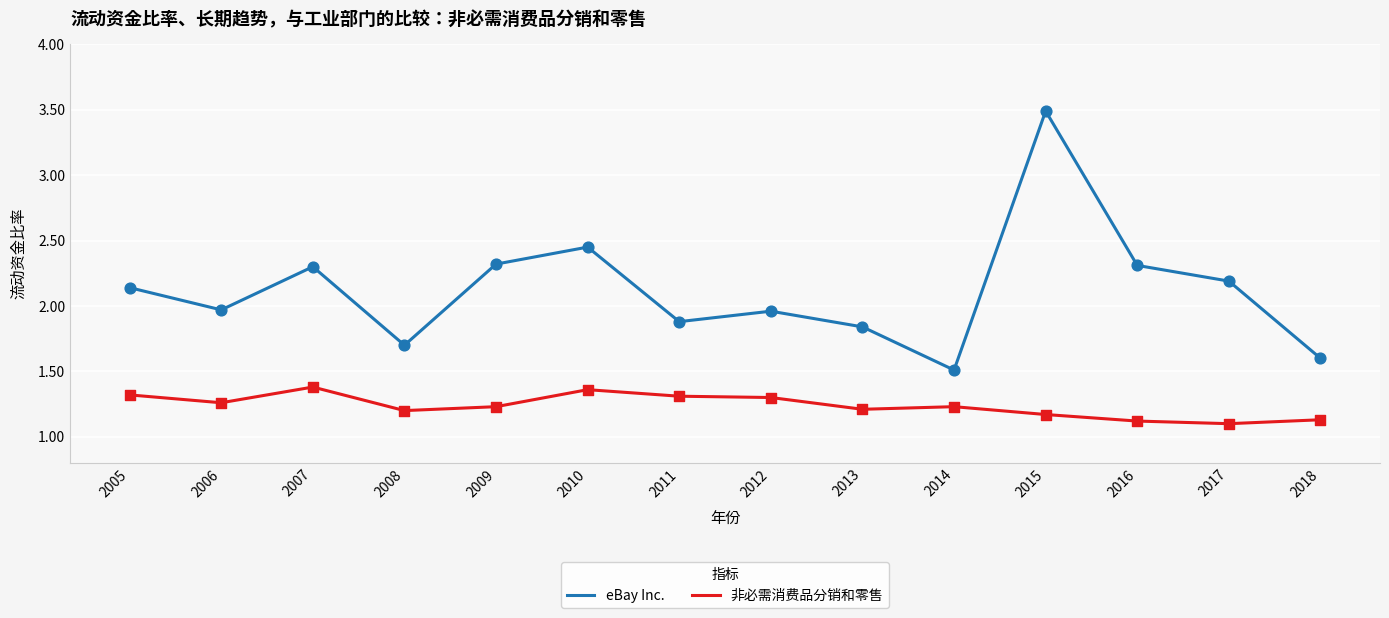

Is the value of eBay Inc. at 2008 greater than the value of 非必需消费品分销和零售 at 2015?

Yes